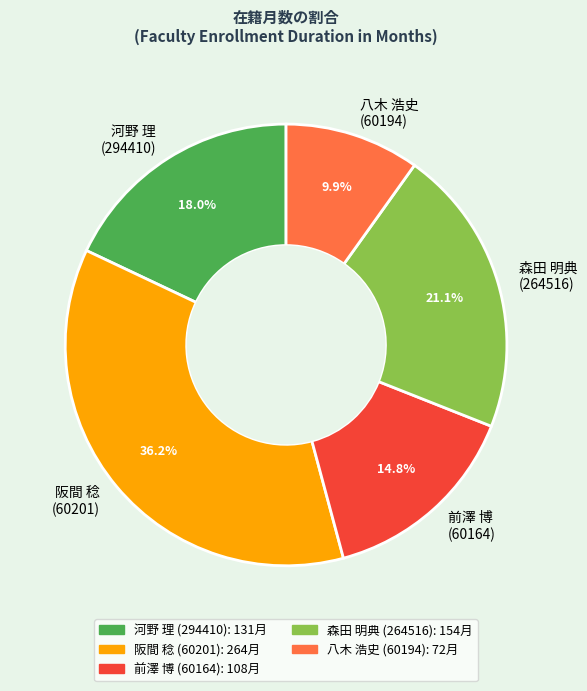

What is the smallest slice in the pie chart?

八木 浩史 (60194)